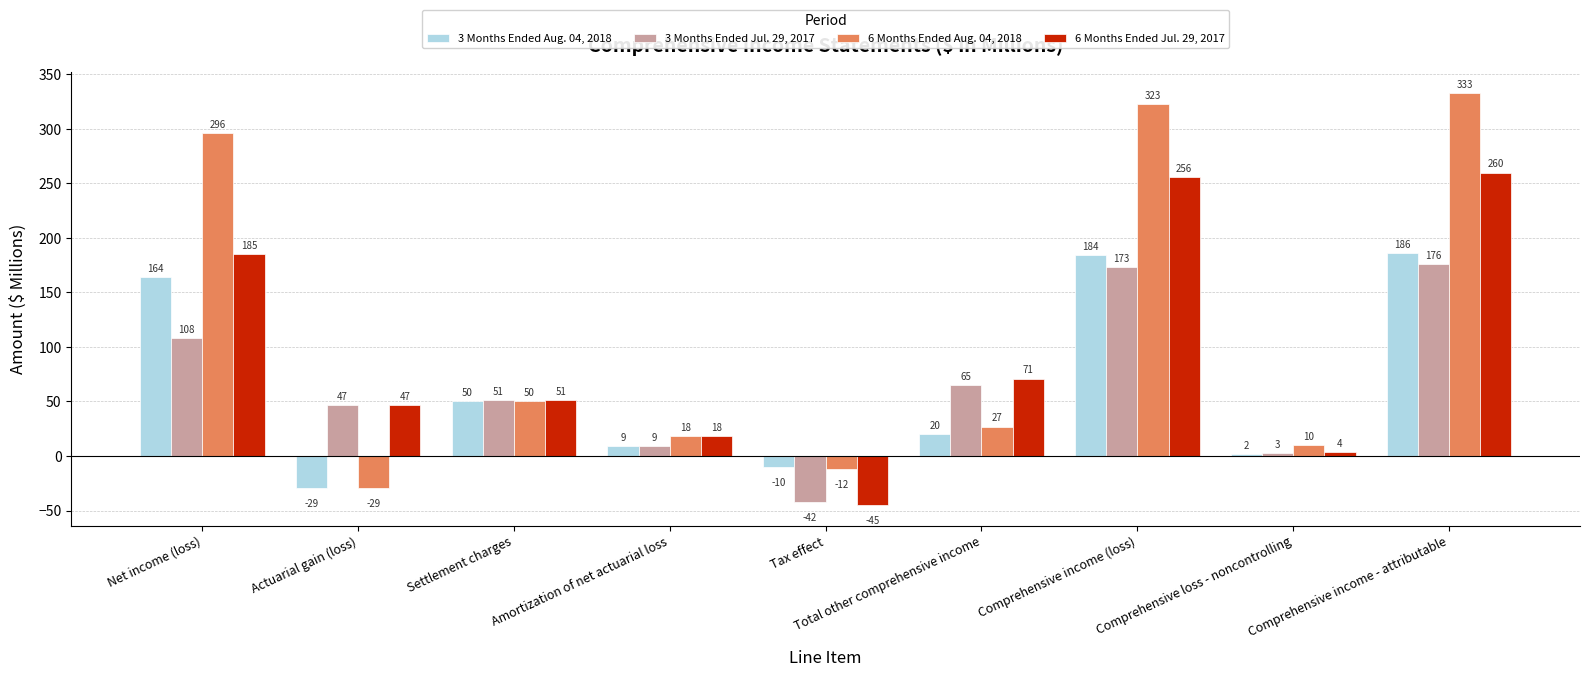

Is the value of 3 Months Ended Aug. 04, 2018 at Actuarial gain (loss) greater than the value of 6 Months Ended Aug. 04, 2018 at Total other comprehensive income?

No